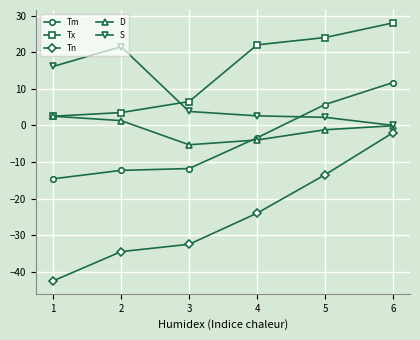

True or false: Tm has a value of -12.3 at 2.

True